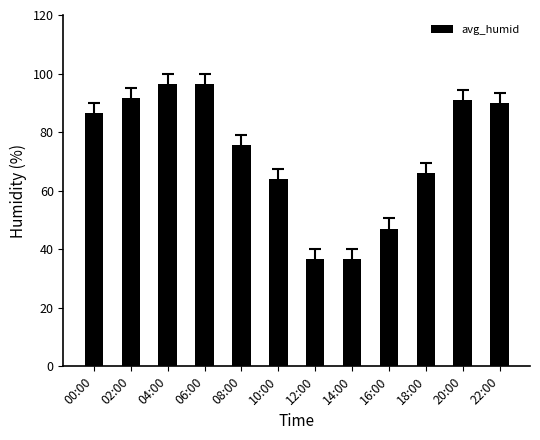

The chart shows a value of 66.0 at 18:00. True or false?

True